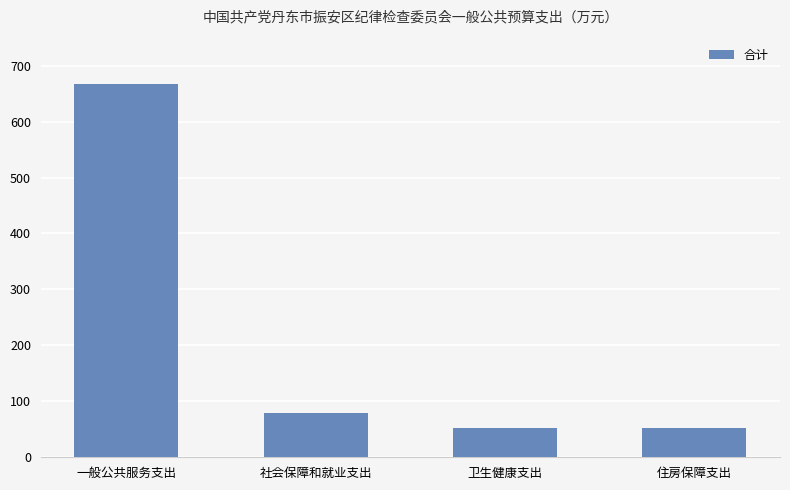

The chart shows a value of 80.5 at 卫生健康支出. True or false?

False